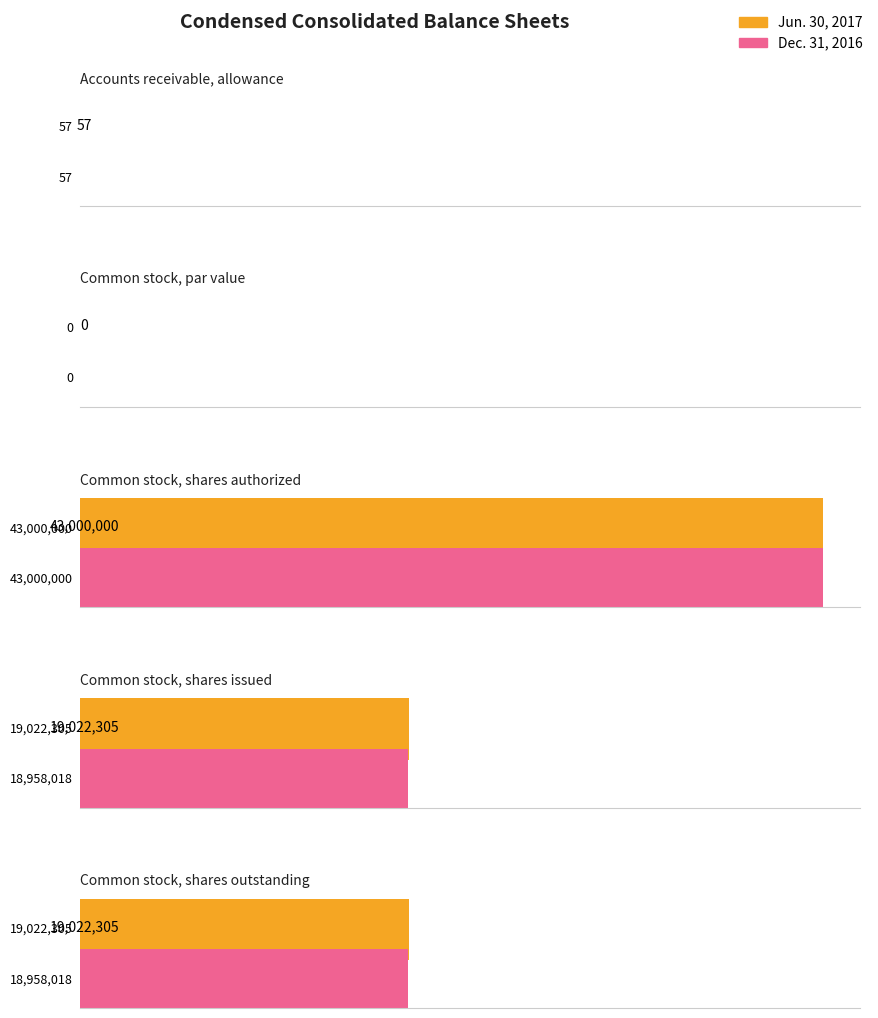

Where does the Dec. 31, 2016 series first go above 18958018?

Common stock, shares authorized